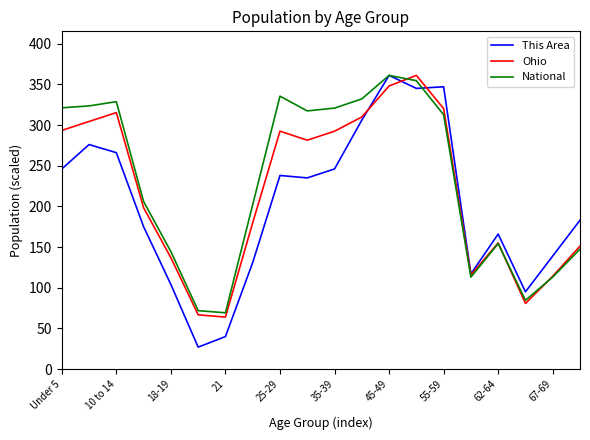

True or false: National and Ohio cross at least once.

True